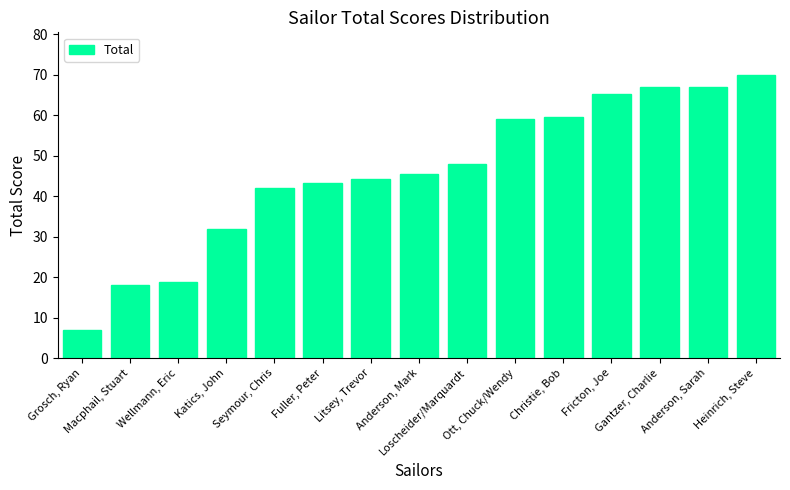

Reading left to right, what are all the values shown in this chart?

7.0	18.0	18.7	32.0	42.0	43.2	44.3	45.5	48.0	59.0	59.5	65.3	67.0	67.0	70.0